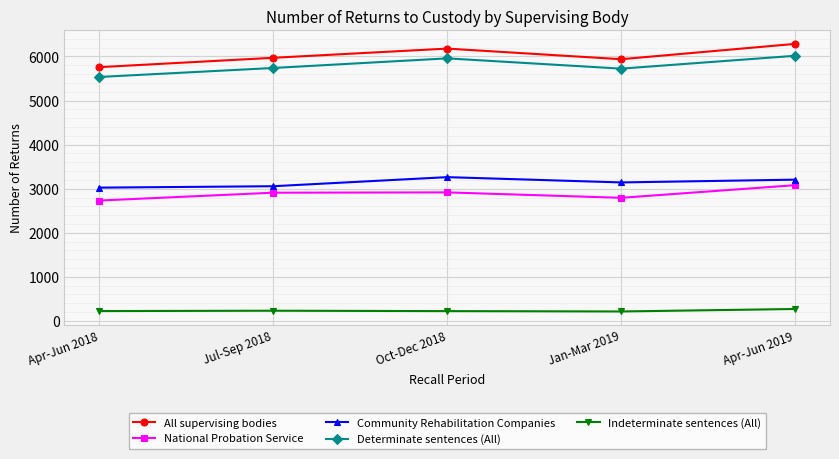

What is the difference between the National Probation Service values at Oct-Dec 2018 and Apr-Jun 2019?

164